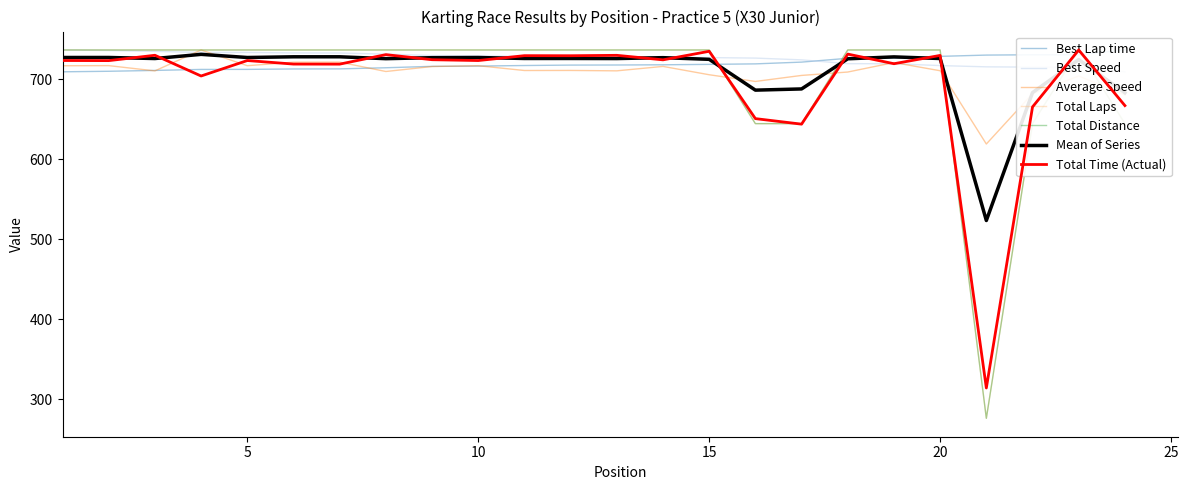

What is the difference between the second highest and second lowest values in the Best Lap time series?

20.7